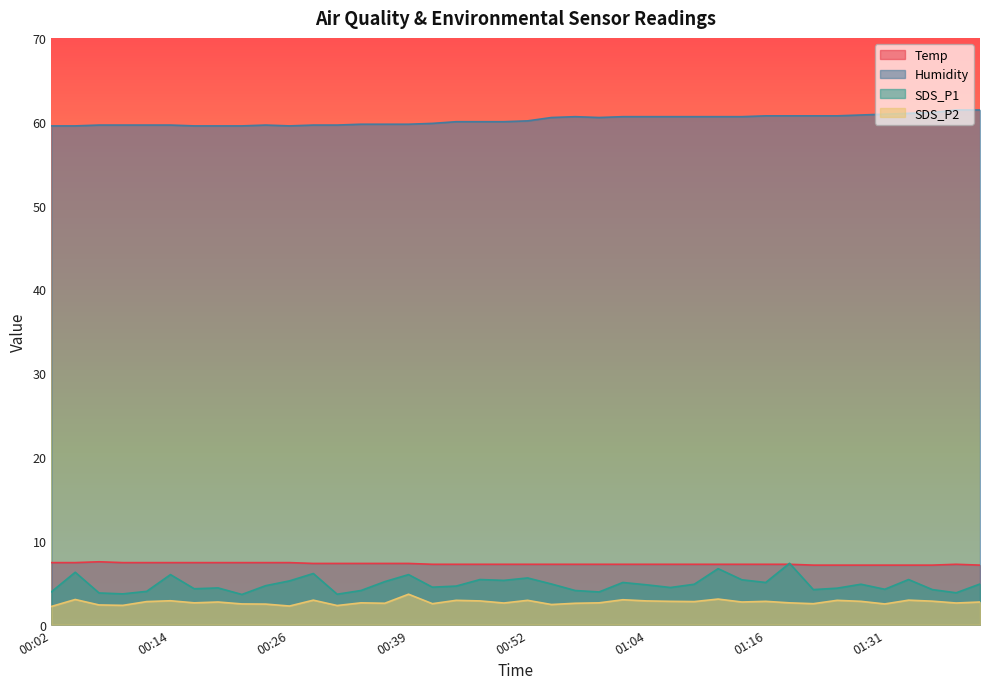

Reading left to right, what are all the values shown in this chart?

Temp: 7.4	7.4	7.5	7.4	7.4	7.4	7.4	7.4	7.4	7.4	7.4	7.3	7.3	7.3	7.3	7.3	7.2	7.2	7.2	7.2	7.2	7.2	7.2	7.2	7.2	7.2	7.2	7.2	7.2	7.2	7.2	7.2	7.1	7.1	7.1	7.1	7.1	7.1	7.2	7.1
Humidity: 59.5	59.5	59.6	59.6	59.6	59.6	59.5	59.5	59.5	59.6	59.5	59.6	59.6	59.7	59.7	59.7	59.8	60.0	60.0	60.0	60.1	60.5	60.6	60.5	60.6	60.6	60.6	60.6	60.6	60.6	60.7	60.7	60.7	60.7	60.8	60.9	61.0	61.1	61.4	61.4
SDS_P1: 3.9	6.2	3.8	3.7	4.0	6.0	4.3	4.4	3.6	4.7	5.2	6.1	3.6	4.1	5.1	6.0	4.5	4.6	5.4	5.3	5.6	4.8	4.1	3.9	5.0	4.8	4.4	4.8	6.7	5.3	5.0	7.3	4.2	4.3	4.8	4.2	5.4	4.2	3.8	4.8
SDS_P2: 2.2	3.0	2.4	2.3	2.8	2.9	2.6	2.7	2.5	2.5	2.2	2.9	2.3	2.6	2.5	3.6	2.5	2.9	2.8	2.6	2.9	2.4	2.5	2.6	3.0	2.8	2.8	2.8	3.0	2.7	2.8	2.6	2.5	2.9	2.8	2.5	2.9	2.8	2.6	2.7